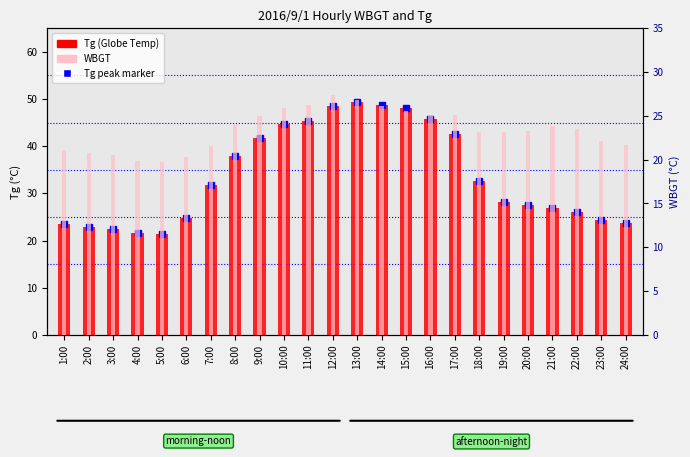

The value of Tg at 6:00 is 14.7. True or false?

False